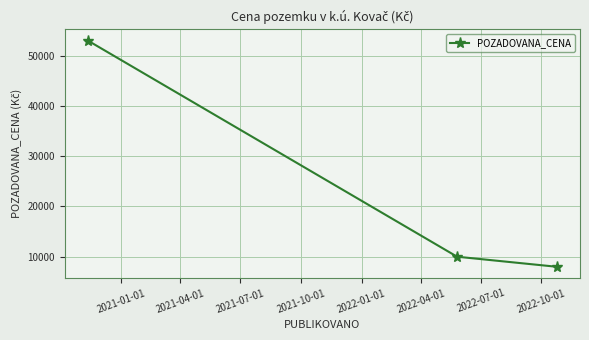

What is the maximum value shown in the chart?

53000